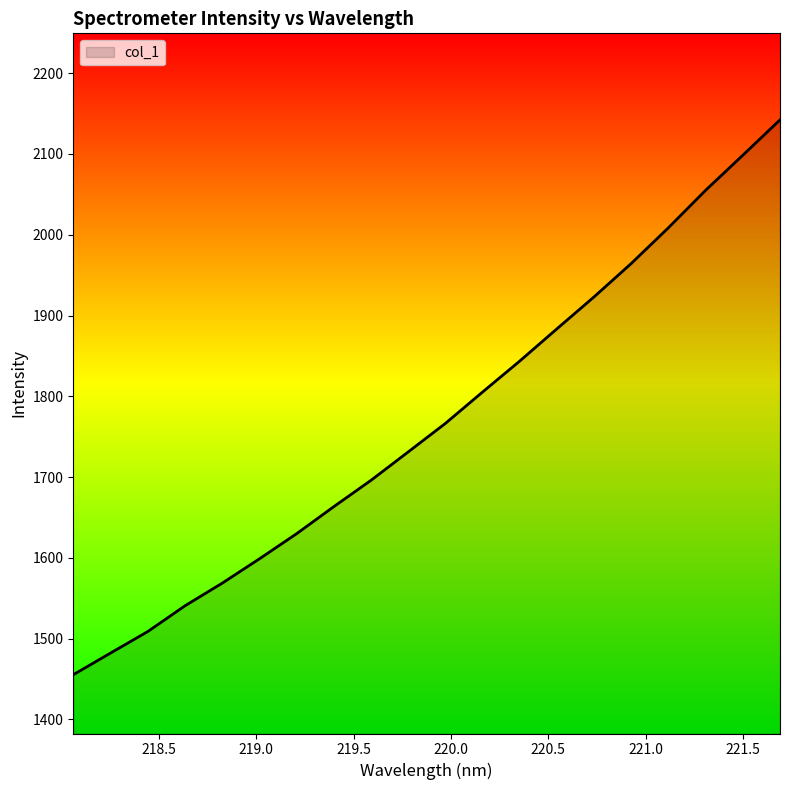

What is the average value?

1768.3